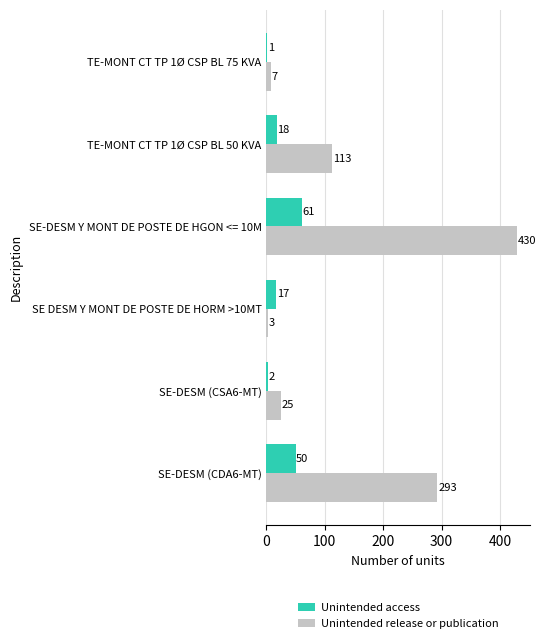

The value of Unintended access at SE-DESM (CSA6-MT) is 2. True or false?

True